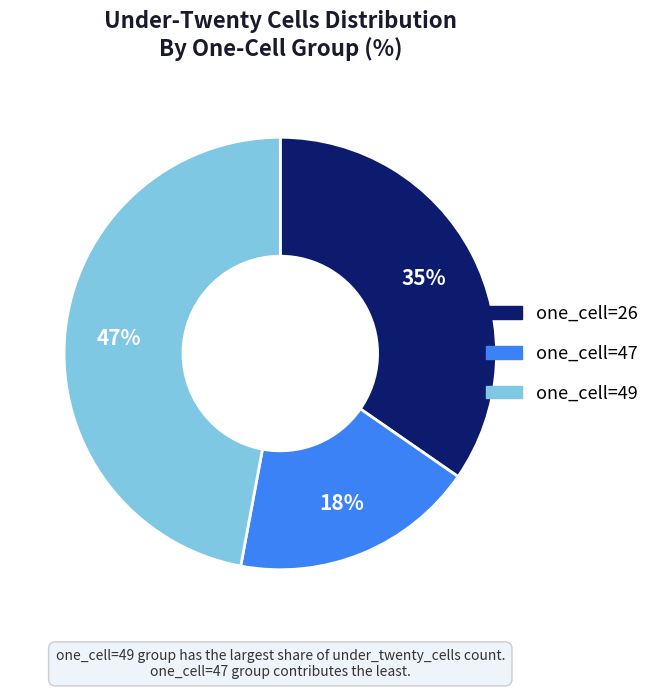

Does any single category account for the majority?

No